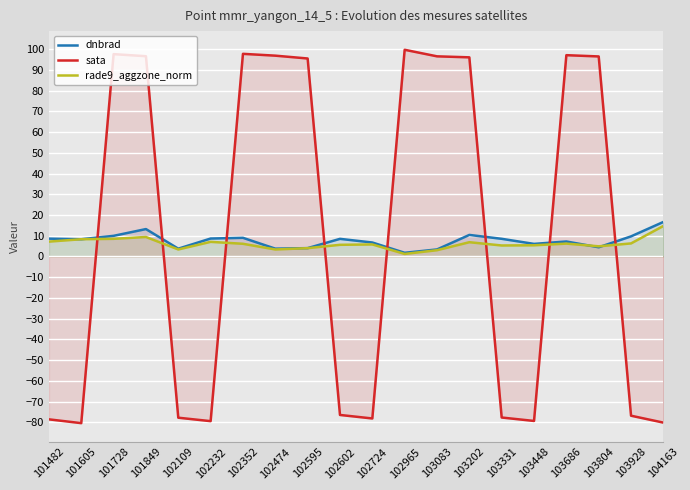

Reading left to right, list all the values displayed in this chart.

dnbrad: 101482=8.6	101605=8.3	101728=10.0	101849=13.2	102109=3.8	102232=8.7	102352=9.0	102474=3.8	102595=4.0	102602=8.5	102724=6.7	102965=1.8	103083=3.4	103202=10.4	103331=8.5	103448=6.1	103686=7.2	103804=4.4	103928=9.7	104163=16.7
sata: 101482=-78.6	101605=-80.4	101728=97.6	101849=96.6	102109=-77.8	102232=-79.5	102352=97.8	102474=96.9	102595=95.5	102602=-76.5	102724=-78.2	102965=99.7	103083=96.6	103202=96.1	103331=-77.7	103448=-79.4	103686=97.1	103804=96.5	103928=-76.8	104163=-80.2
rade9_aggzone_norm: 101482=7.2	101605=8.3	101728=8.5	101849=9.4	102109=3.4	102232=7.1	102352=6.1	102474=3.4	102595=4.0	102602=5.6	102724=5.8	102965=1.2	103083=3.0	103202=6.9	103331=5.3	103448=5.4	103686=6.2	103804=4.9	103928=6.3	104163=14.7